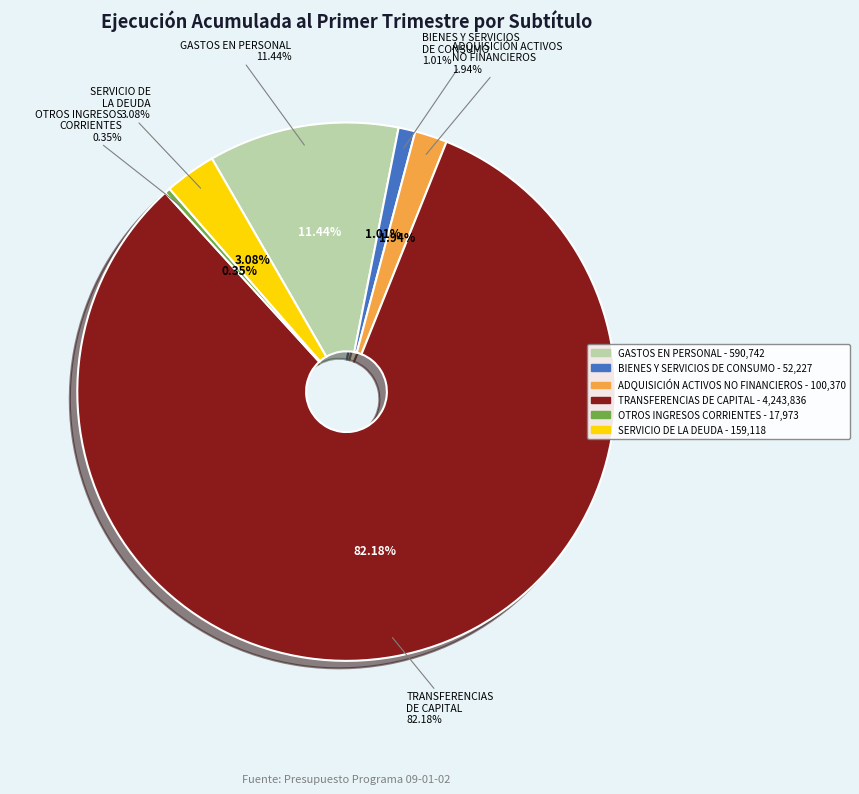

Is it true that GASTOS EN PERSONAL is 11% of the pie?

True